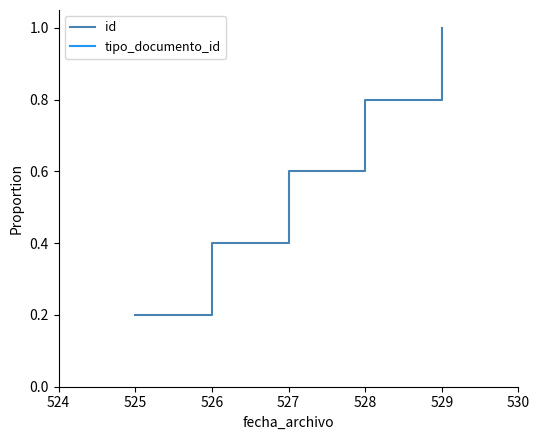

What is the value of the tipo_documento_id point at the 3rd from the left?

0.6